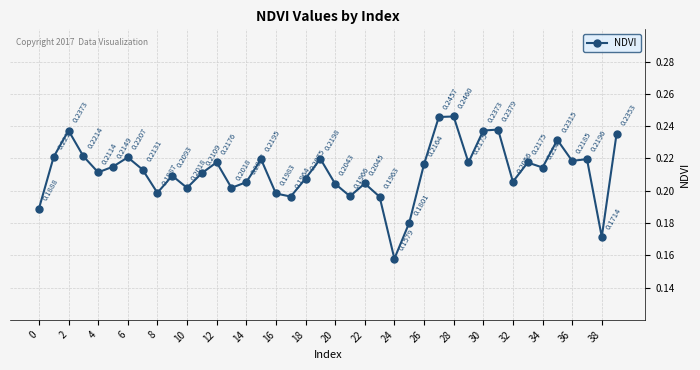

True or false: there are more than 2 points higher than both neighbors.

True